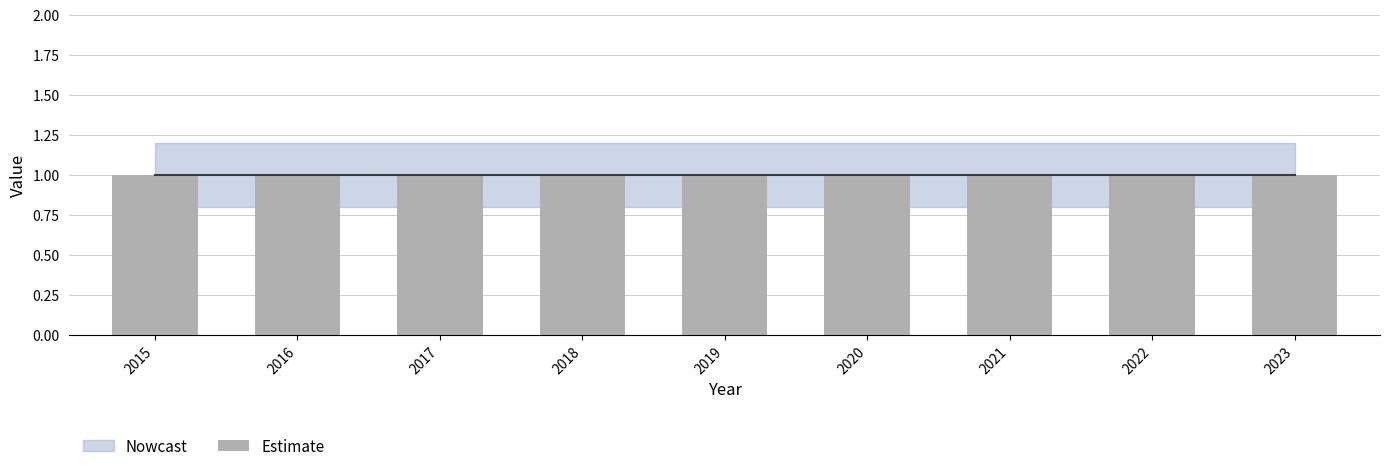

Read the Estimate_lower value at 2020.

0.8